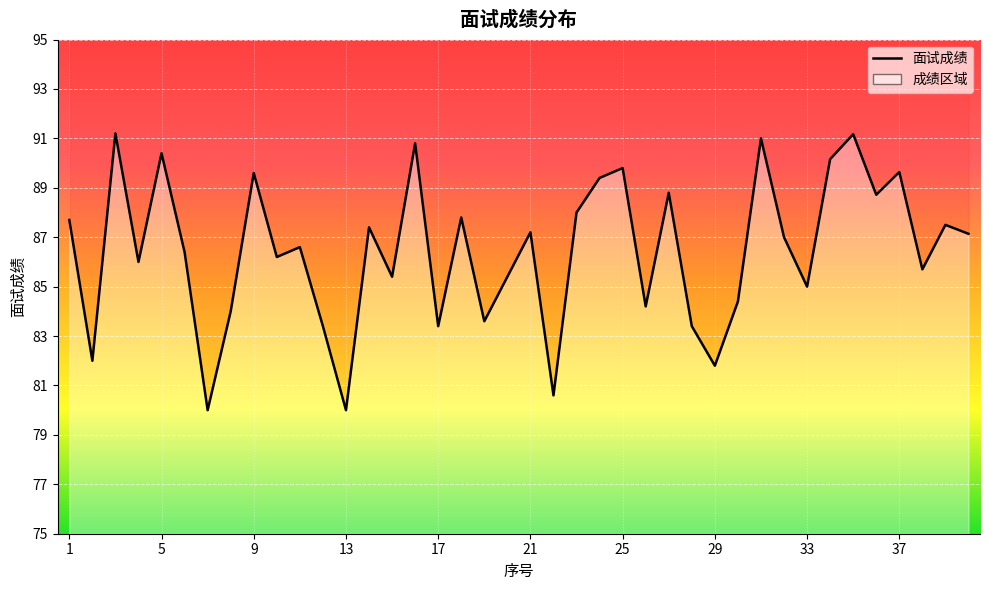

True or false: the data shows 80.6 at 22.

True